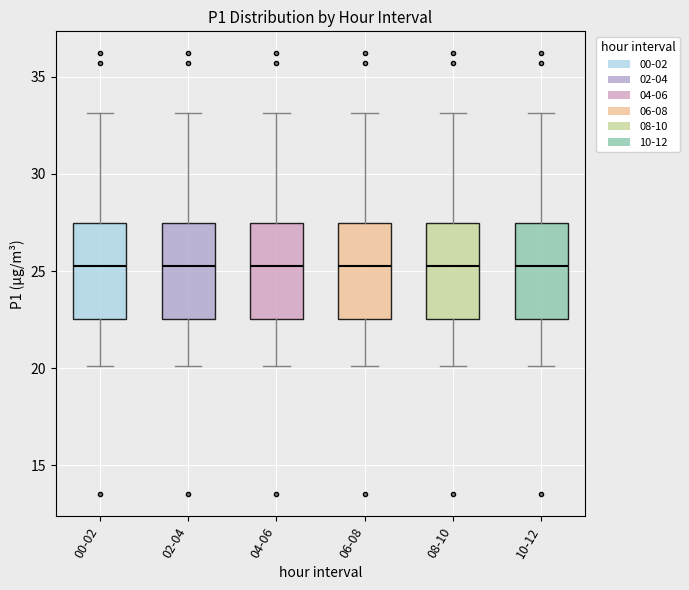

Where is the upper edge of the box for 02-04 on the y-axis? The values are not printed on the chart, so give them approximately, as read against the axis.

27.5